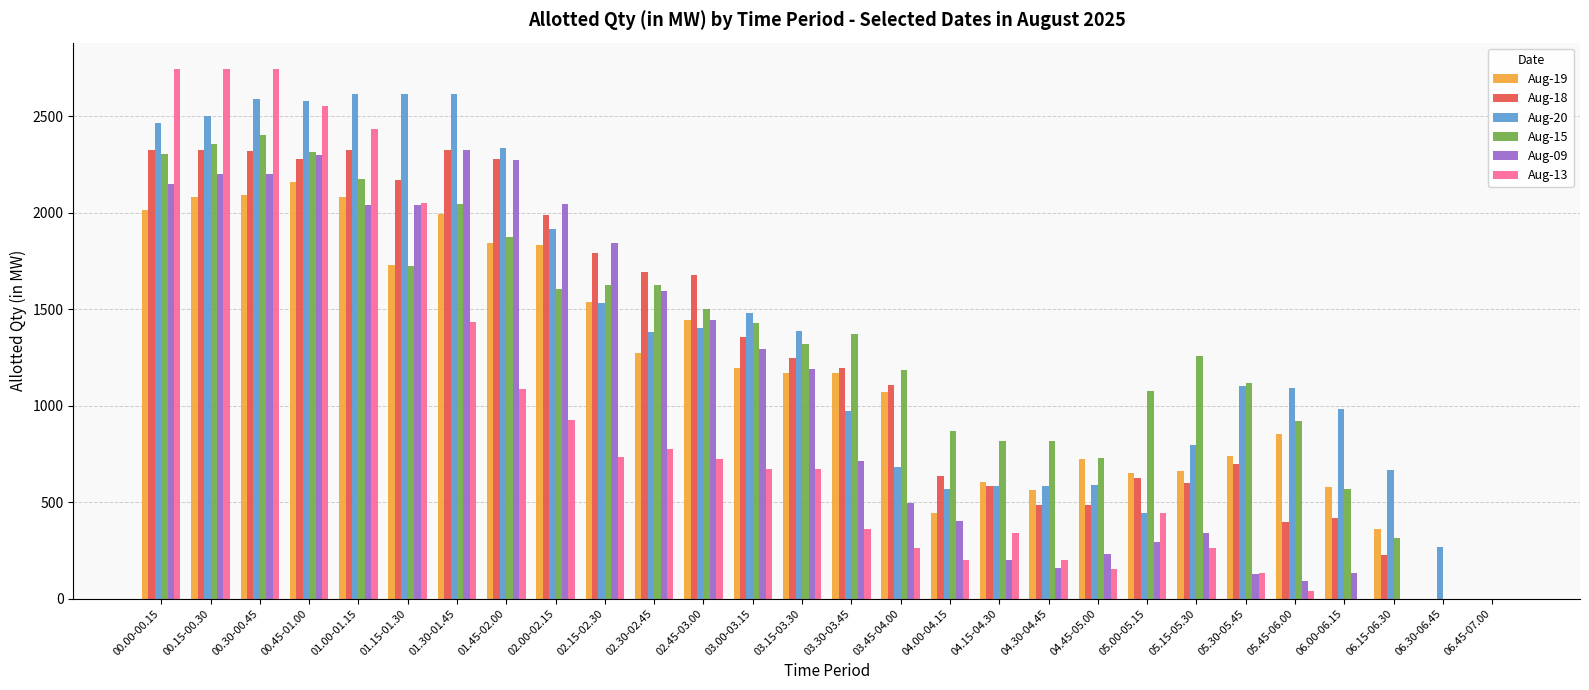

What is the sum of the Aug-13 values at 01.15-01.30 and 06.15-06.30?

2049.2